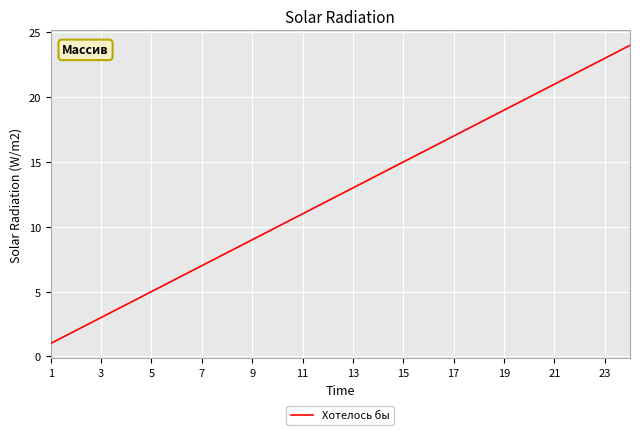

What is the difference between the maximum and minimum values?

23